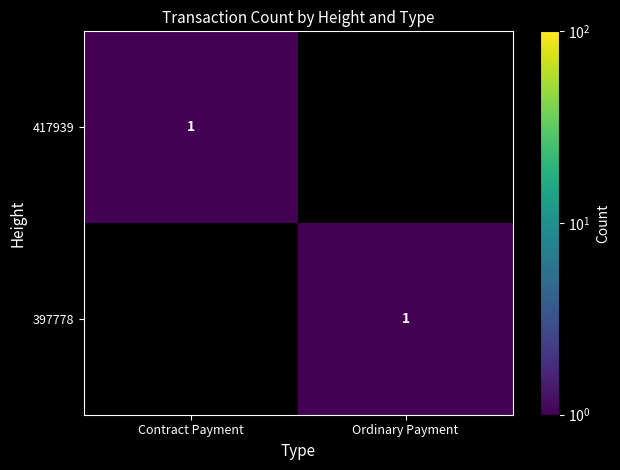

Which label corresponds to the largest value in the chart?

Contract Payment